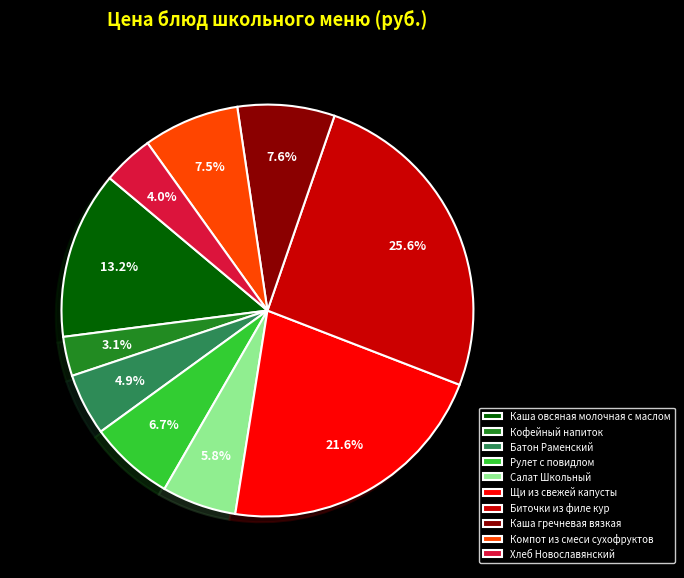

Does Каша овсяная молочная с маслом represent more than half of the total?

No